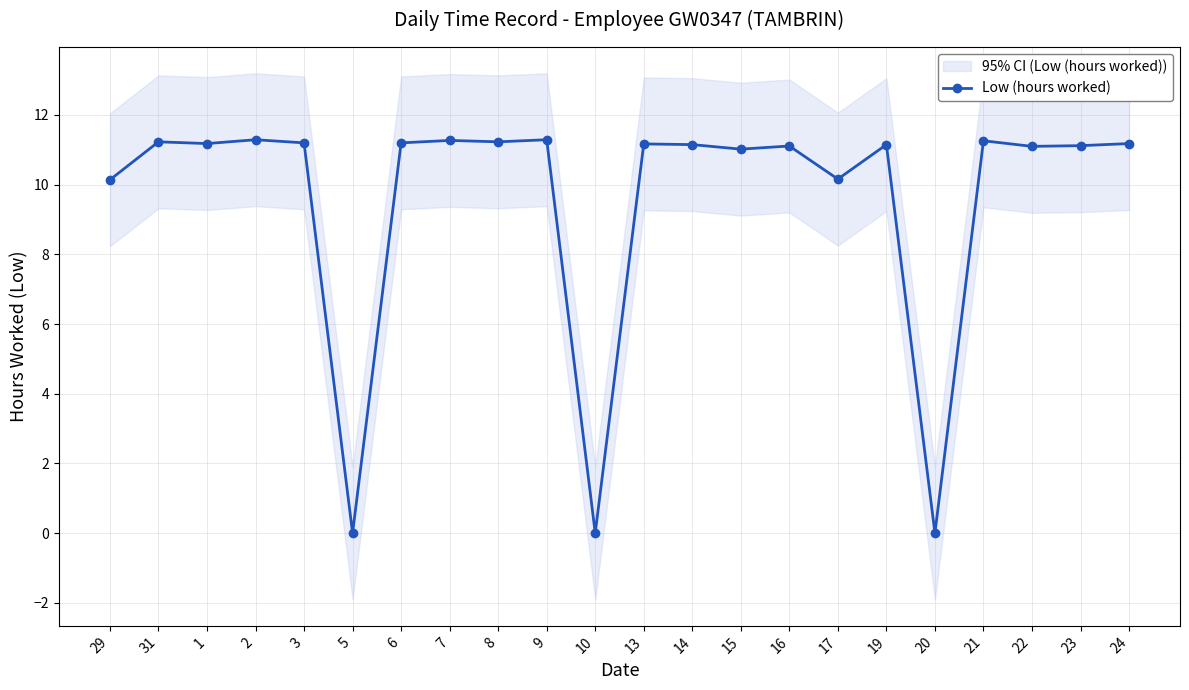

What is the change in value from 5 to 9?

+11.3